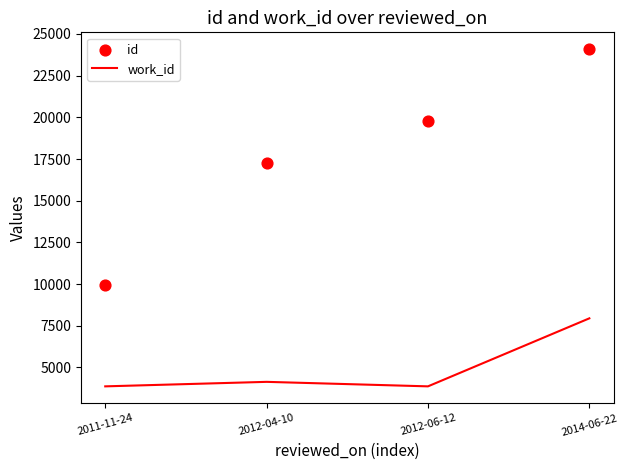

Which series has the widest spread of Y values?

id